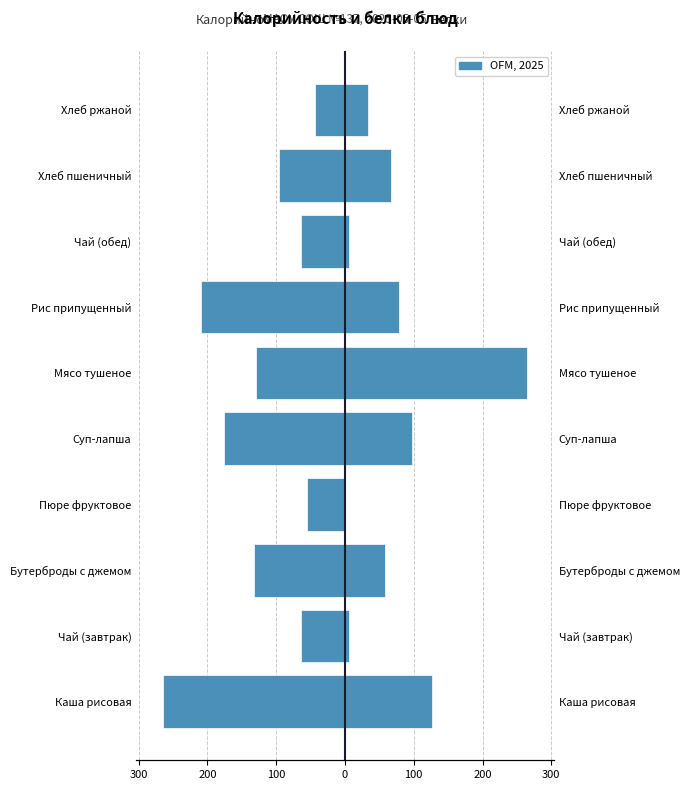

How many data points in Калорийность are less than -96?

5